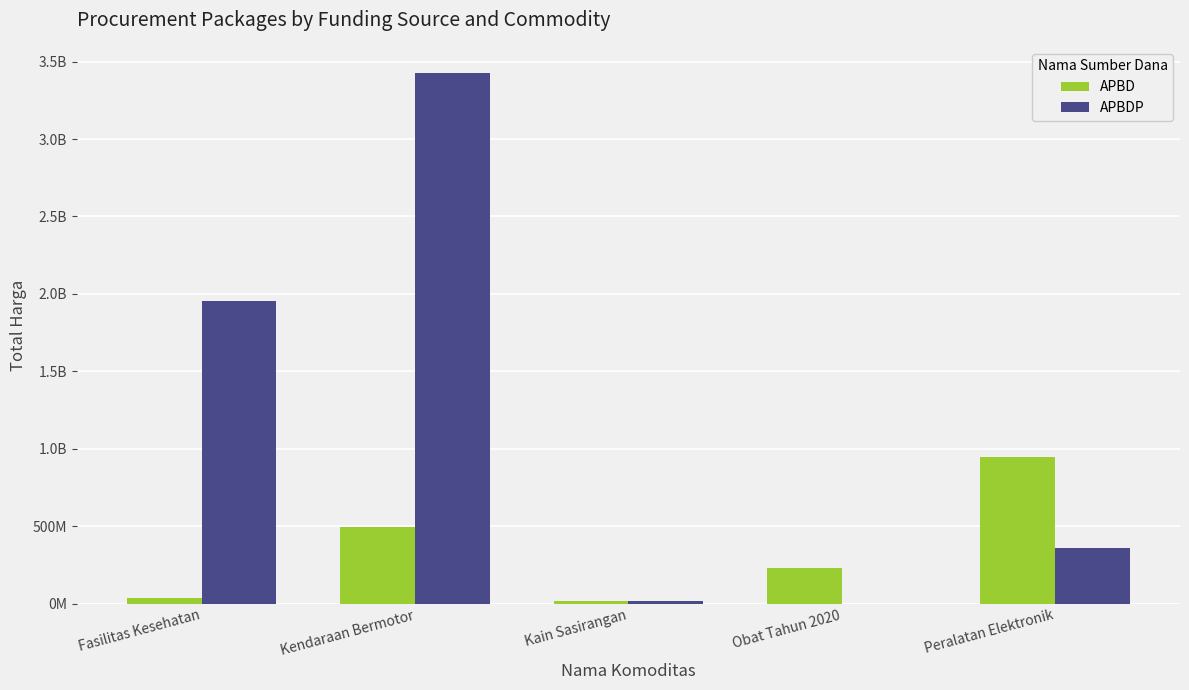

Where does the APBD series first go above 232462510?

Kendaraan Bermotor